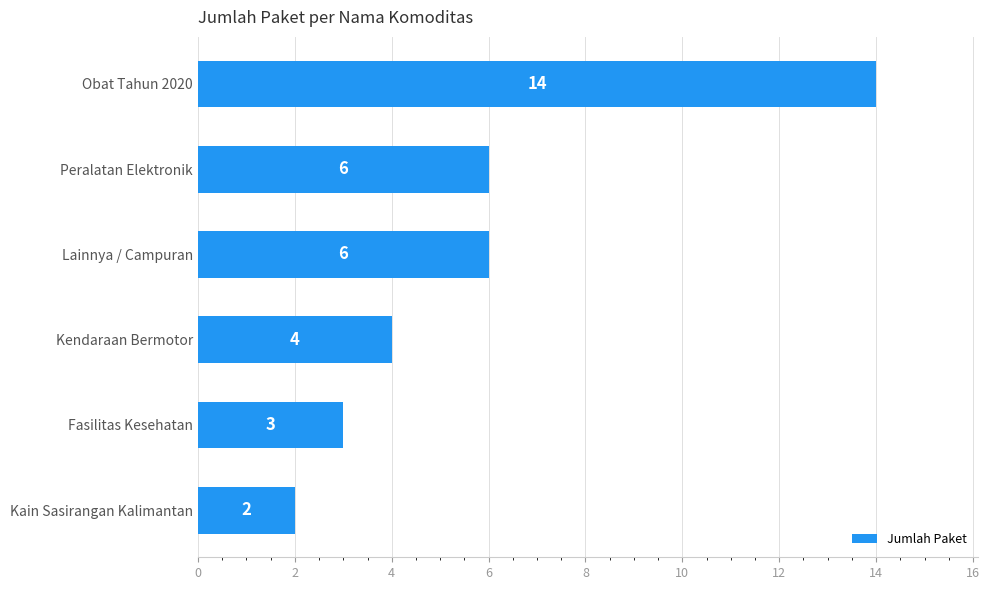

Reading top to bottom, extract all data points from this chart.

14	6	6	4	3	2